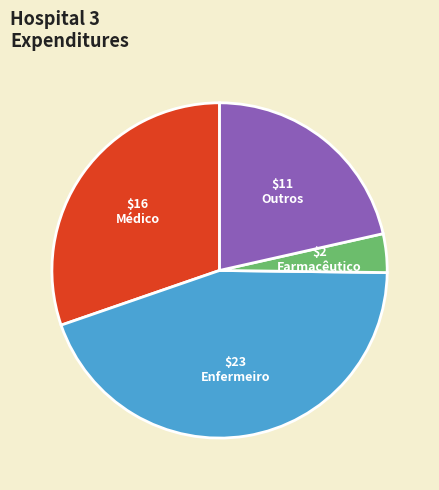

Does any single category account for the majority?

No